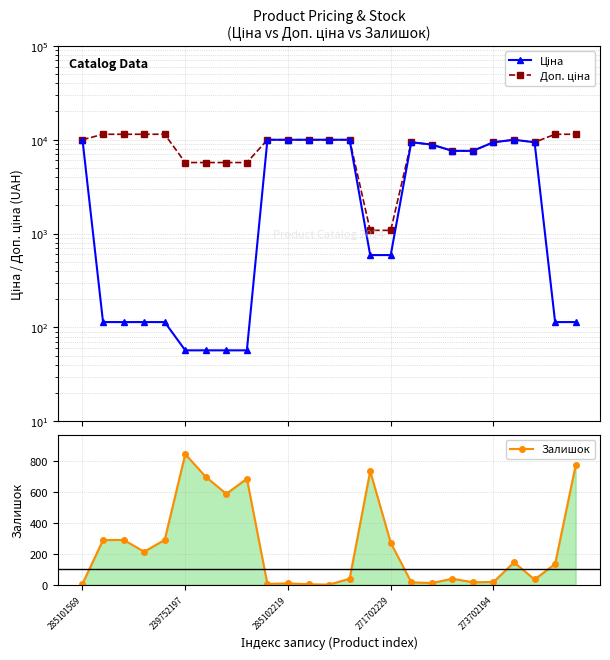

What is the average value of the Залишок series?

246